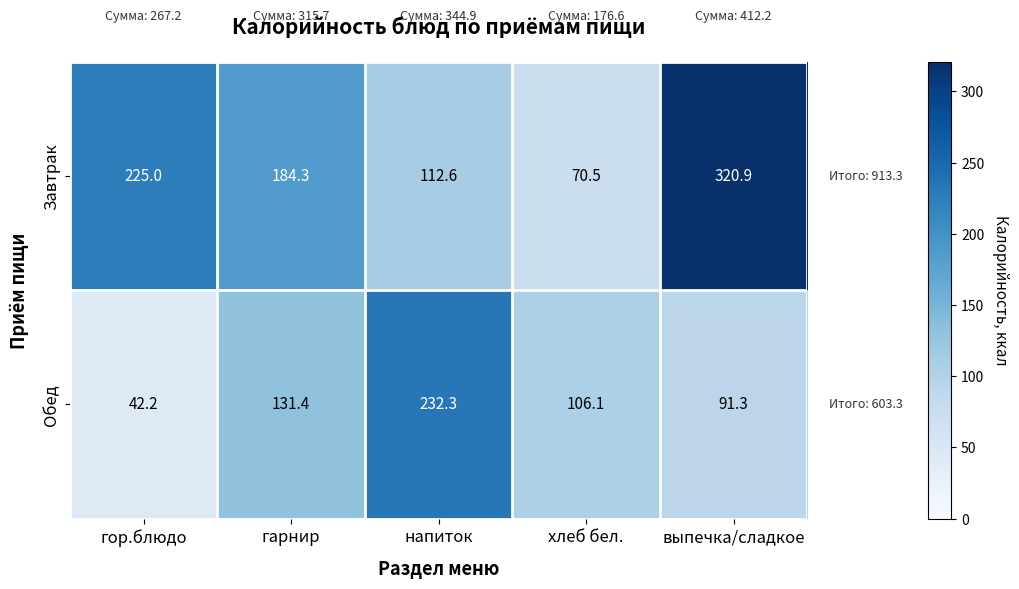

At which label does Обед first exceed 106?

гарнир